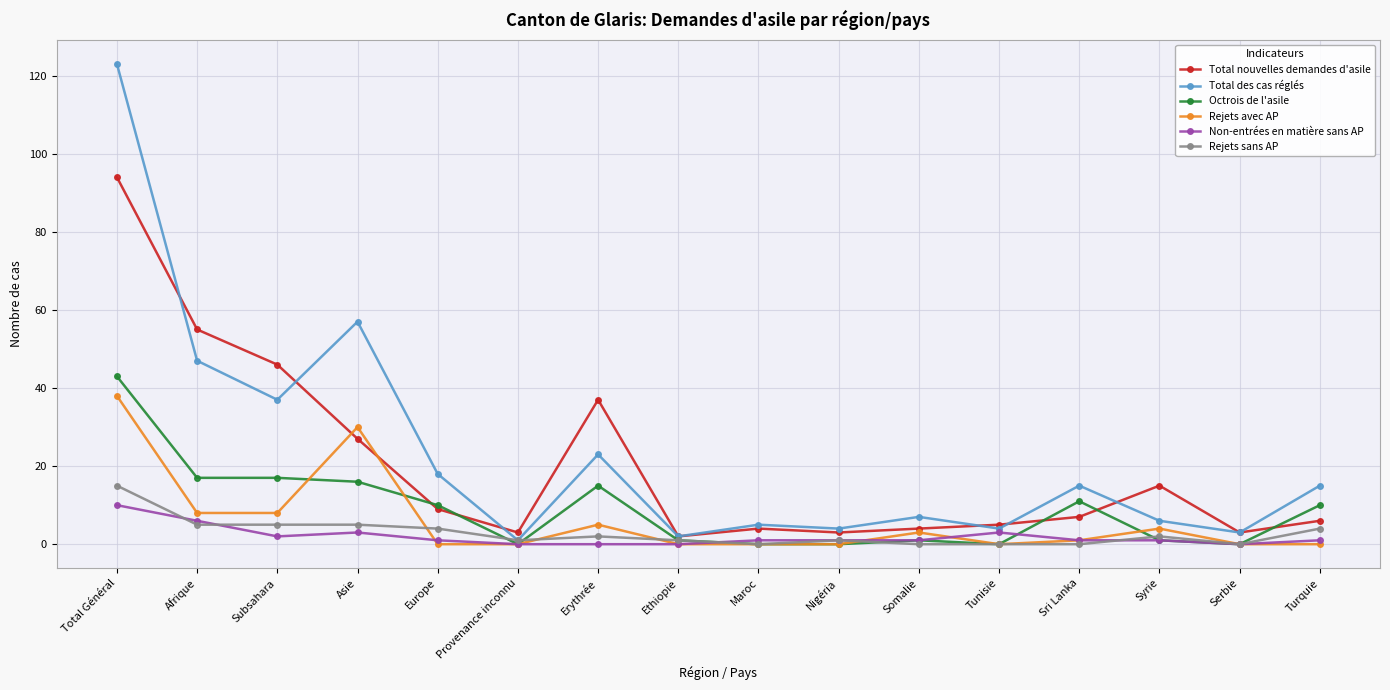

What is the sum of all Total des cas réglés values?

367